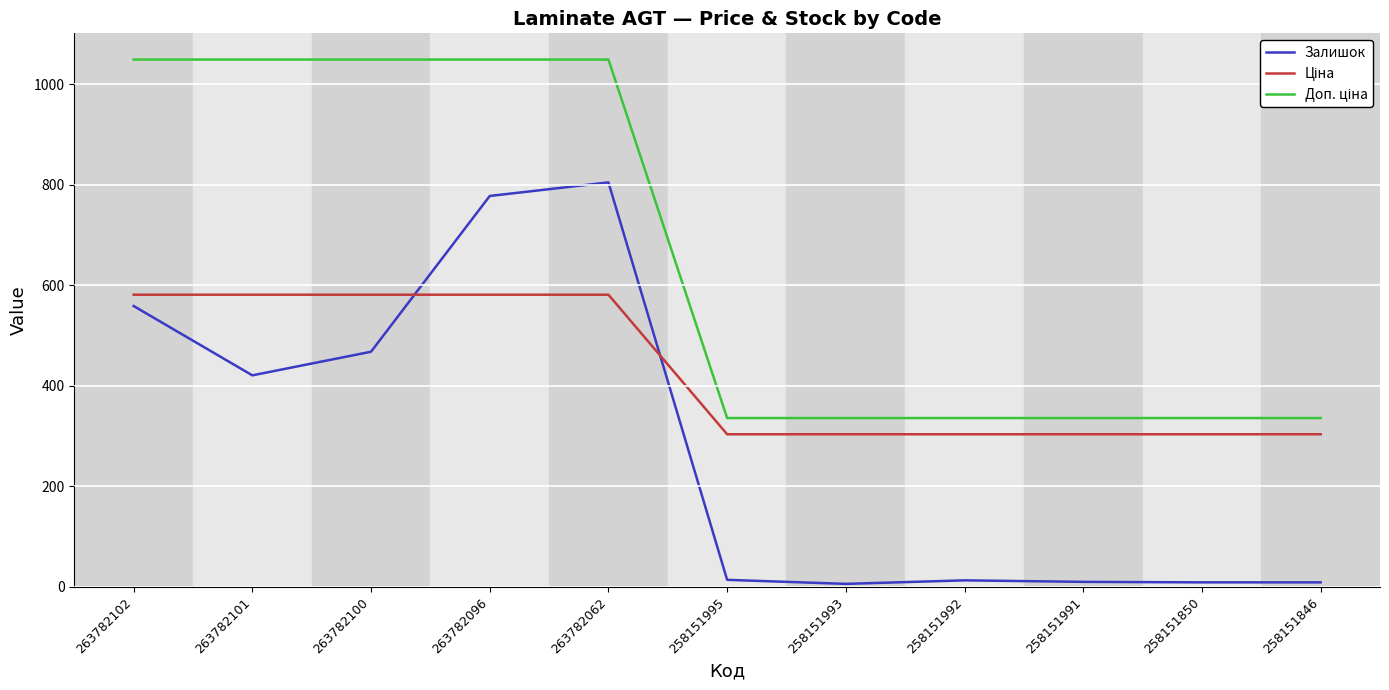

Is it true that Залишок equals 184.4 at 263782102?

False